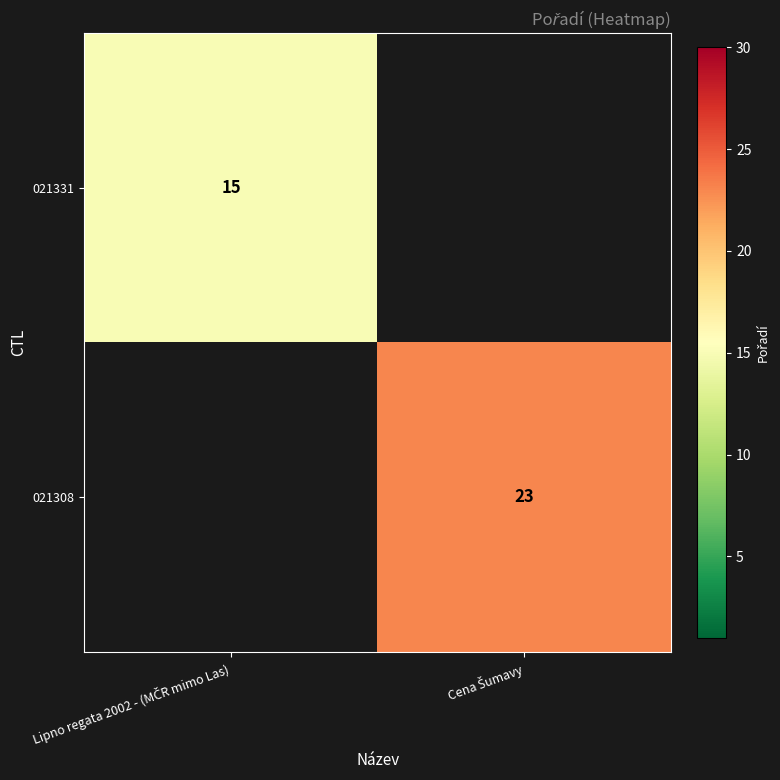

List the labels in order of 021331 value, smallest first.

Lipno regata 2002 - (MČR mimo Las), Cena Šumavy